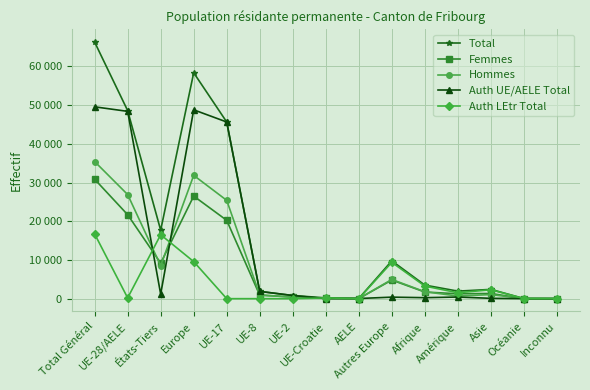

What is the label of the 5th point from the left?

UE-17